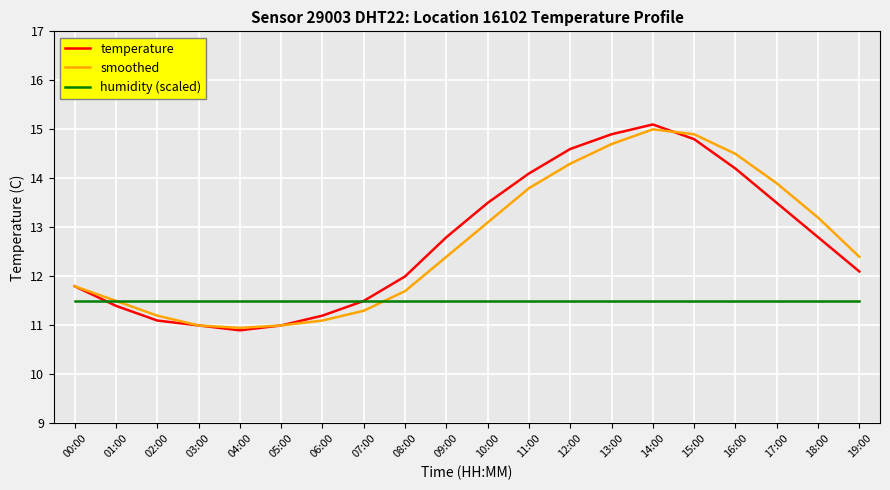

At which category does the chart reach its minimum across all series?

04:00